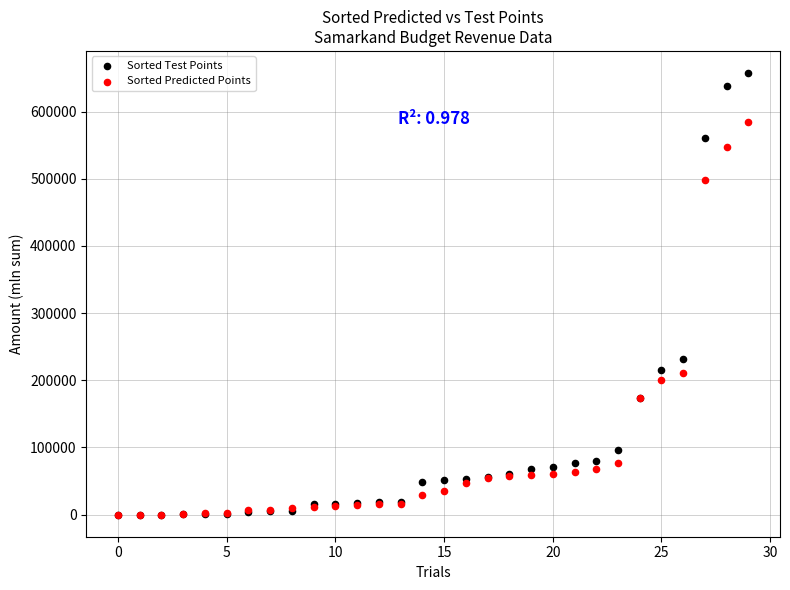

Which series reaches the maximum Y coordinate?

Sorted Test Points